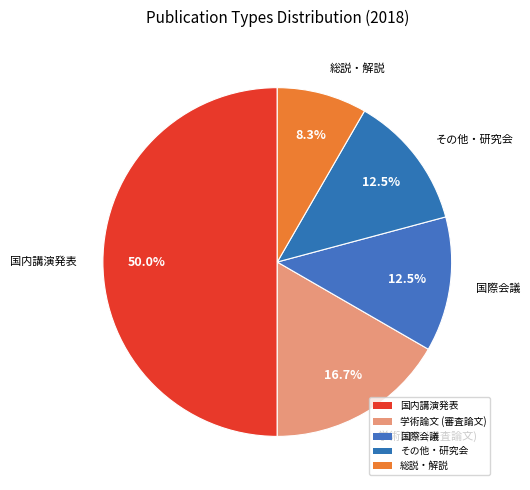

Between 学術論文 (審査論文) and 国際会議, which is larger?

学術論文 (審査論文)